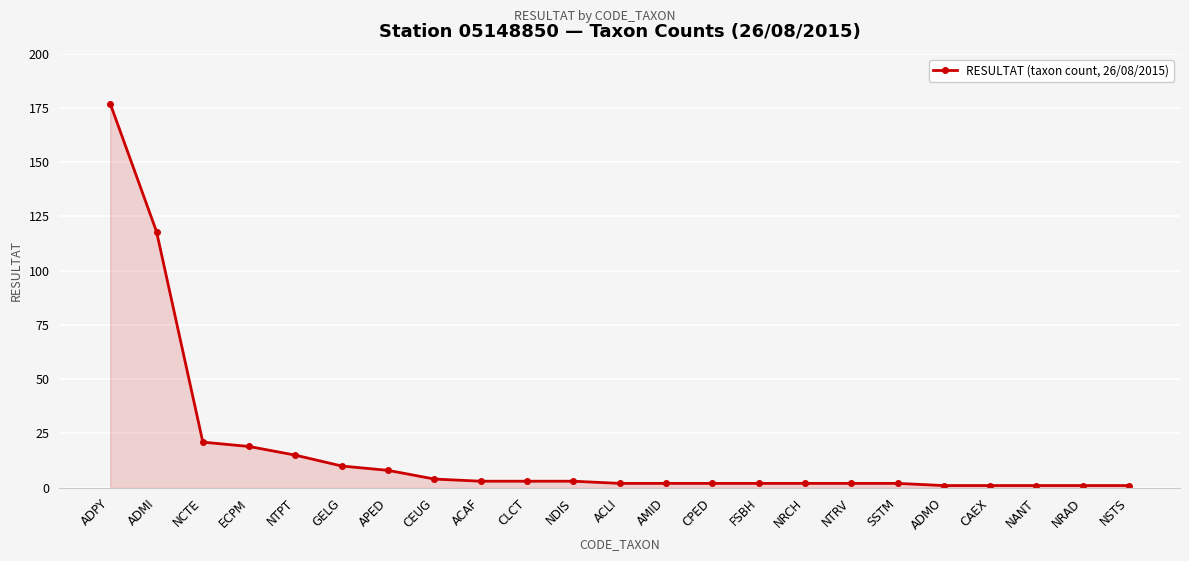

The value at AMID is 2. True or false?

True